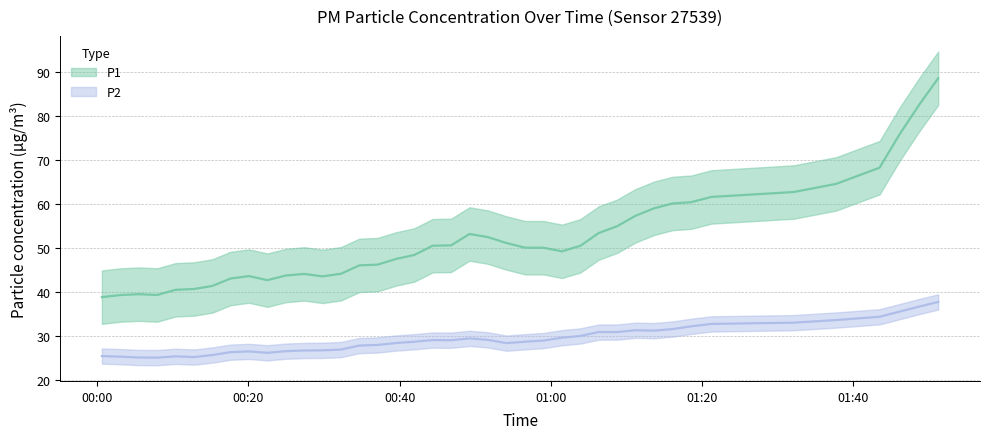

What are all the series names shown in the legend?

P1, P2